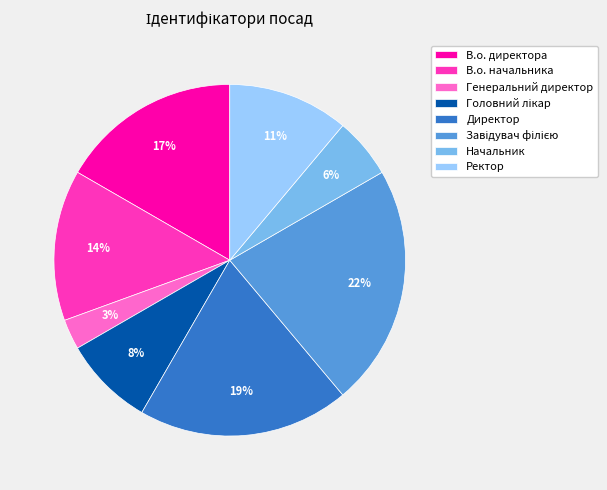

How many segments does this pie chart have?

8